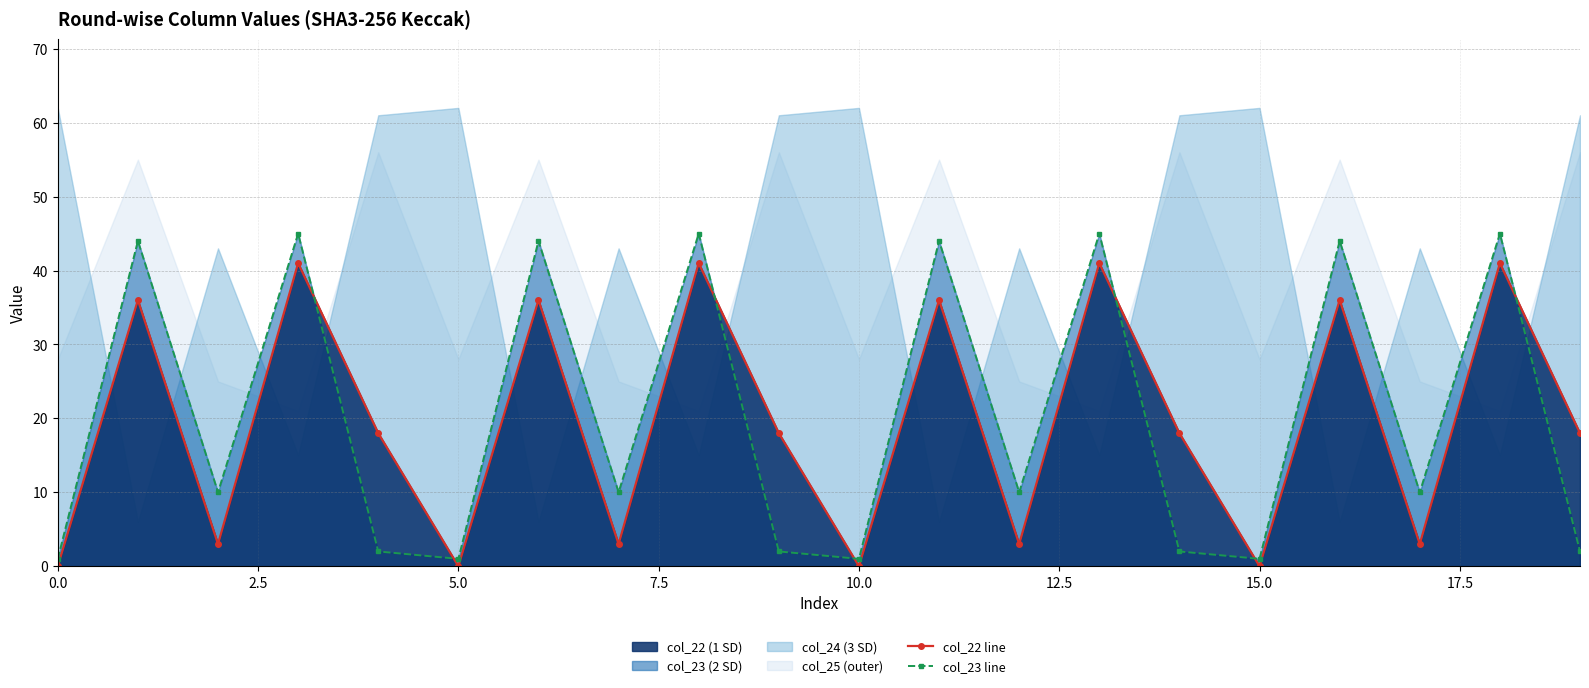

How many values in the col_23 line series are below 10?

8